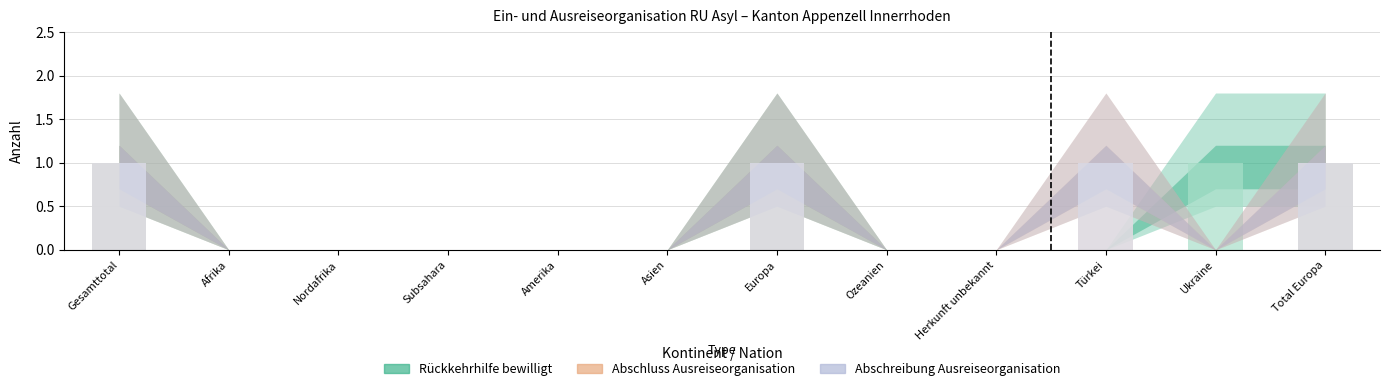

At which category is the sum across all series the highest?

Gesamttotal